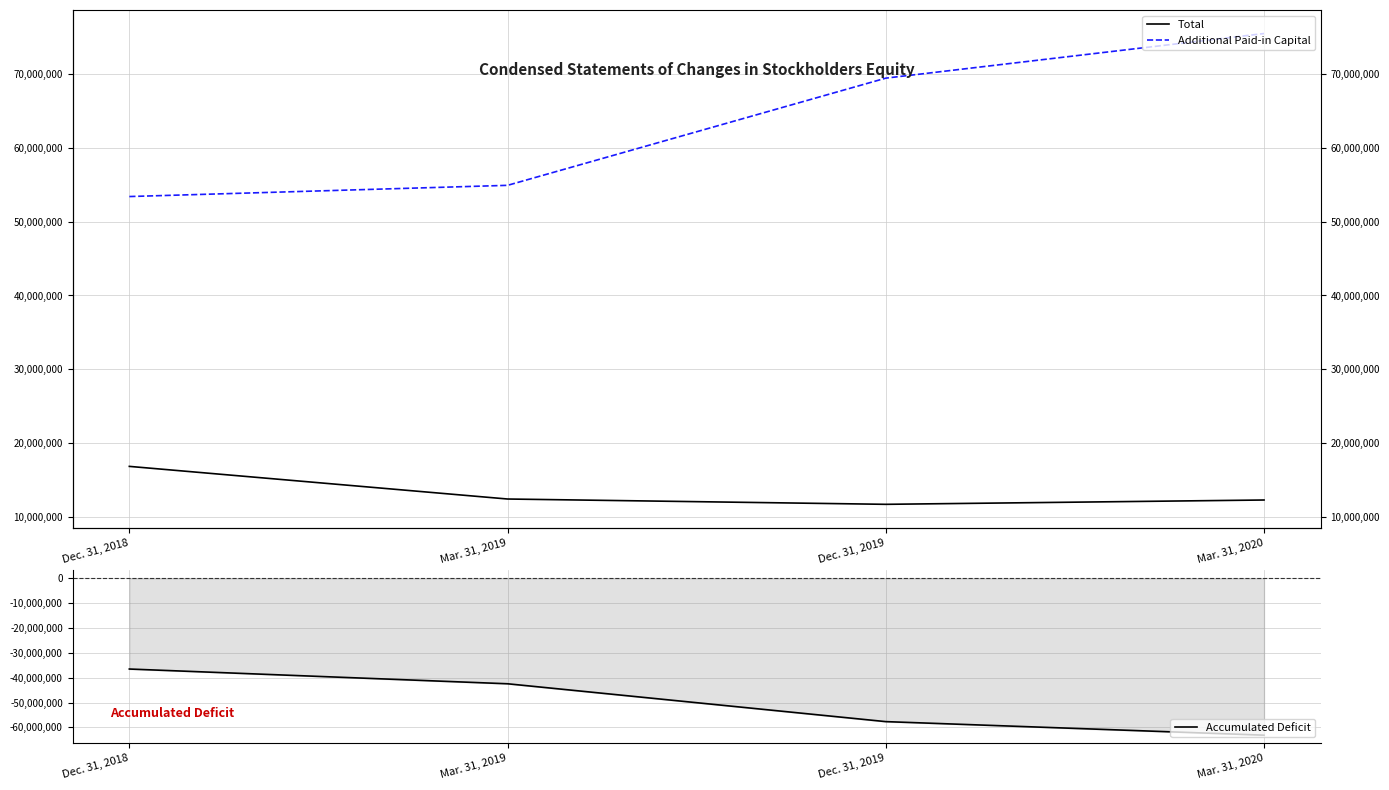

Reading left to right, what are all the values shown in this chart?

Total: 16875069	12459533	11740607	12325304
Additional Paid-in Capital: 53388216	54905009	69409949	75445289
Accumulated Deficit: -36514294	-42446678	-57671052	-63121962